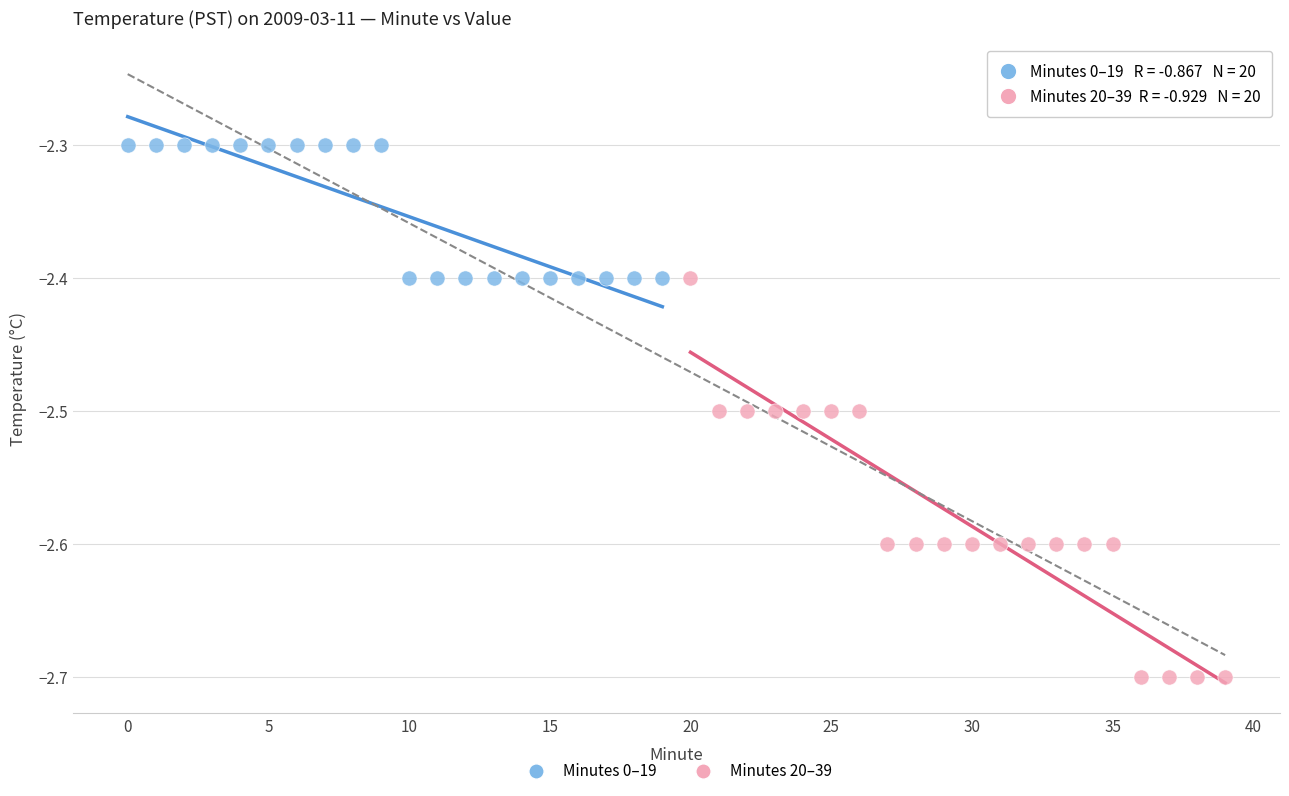

Which series contains the lowest Y value?

Minutes 20–39